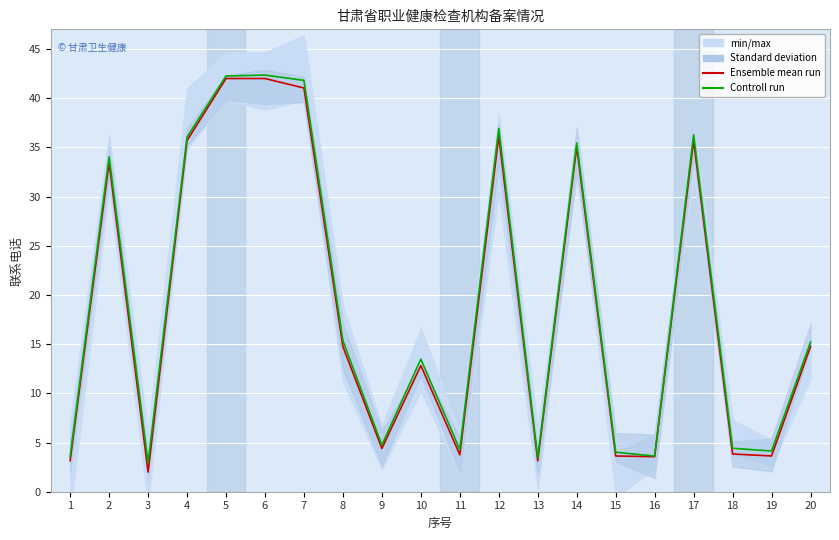

What is the value of the Ensemble mean run point at the 13th from the left?

3.1